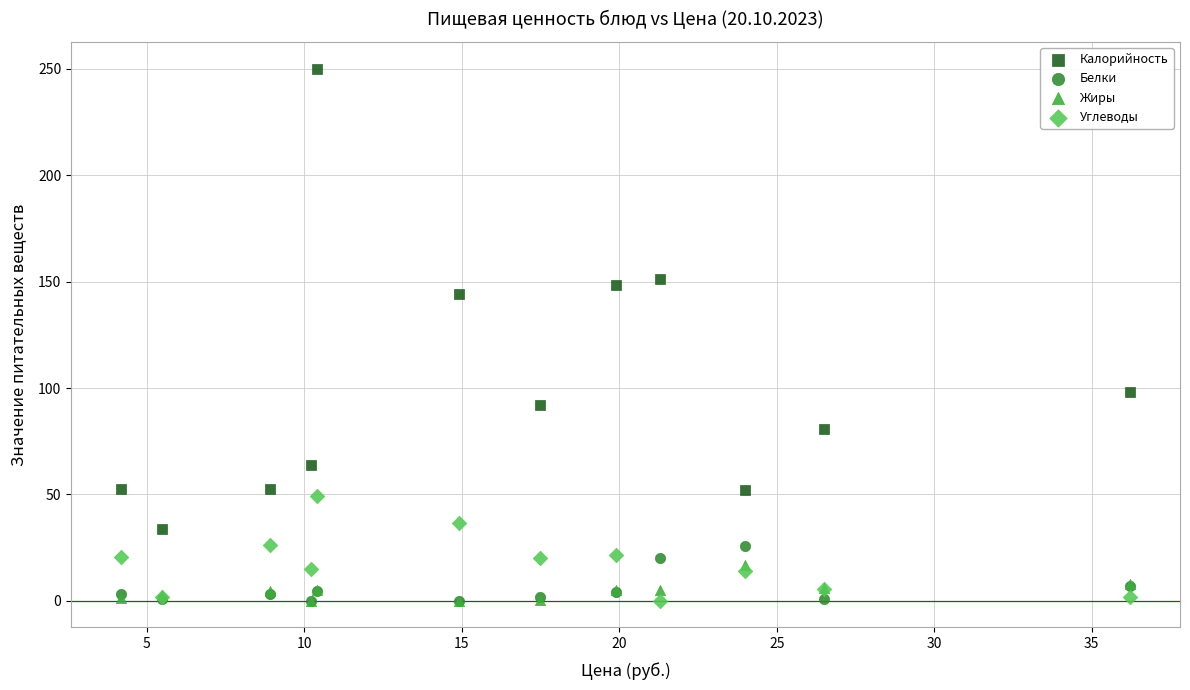

In the Калорийность series, what Y value is closest to 141?

144.3